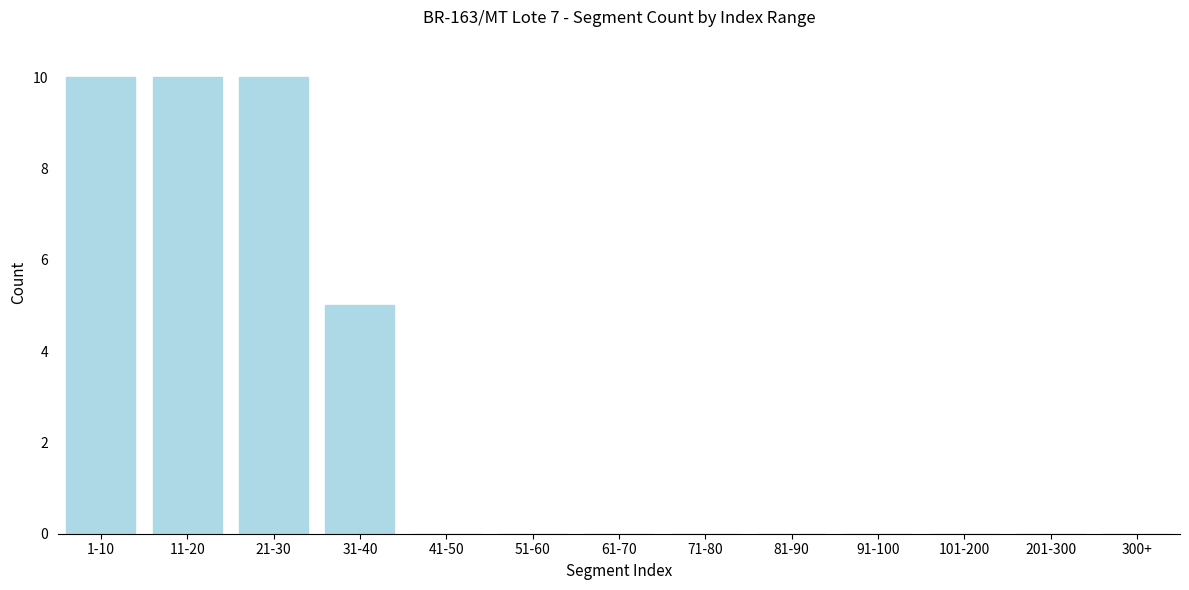

Reading left to right, extract all data points from this chart.

1-10=10	11-20=10	21-30=10	31-40=5	41-50=0	51-60=0	61-70=0	71-80=0	81-90=0	91-100=0	101-200=0	201-300=0	300+=0